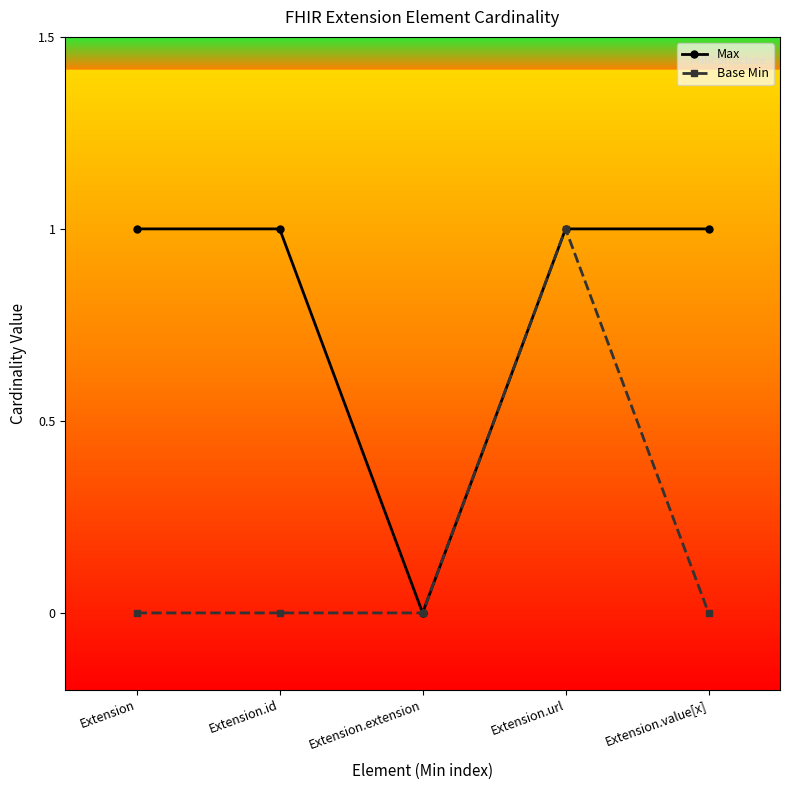

Reading left to right, transcribe all the data shown in this chart.

Max: Extension=1	Extension.id=1	Extension.extension=0	Extension.url=1	Extension.value[x]=1
Base Min: Extension=0	Extension.id=0	Extension.extension=0	Extension.url=1	Extension.value[x]=0